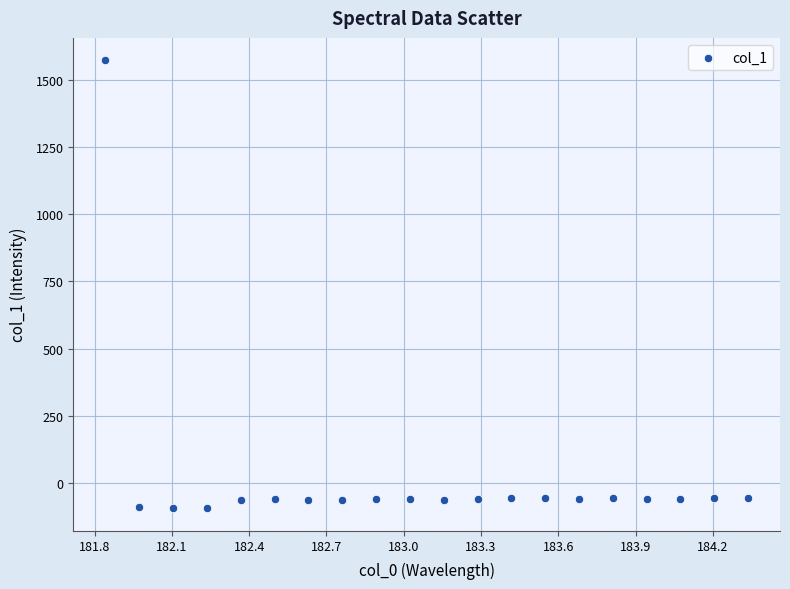

What is the range of Y values (max minus min)?

1664.6